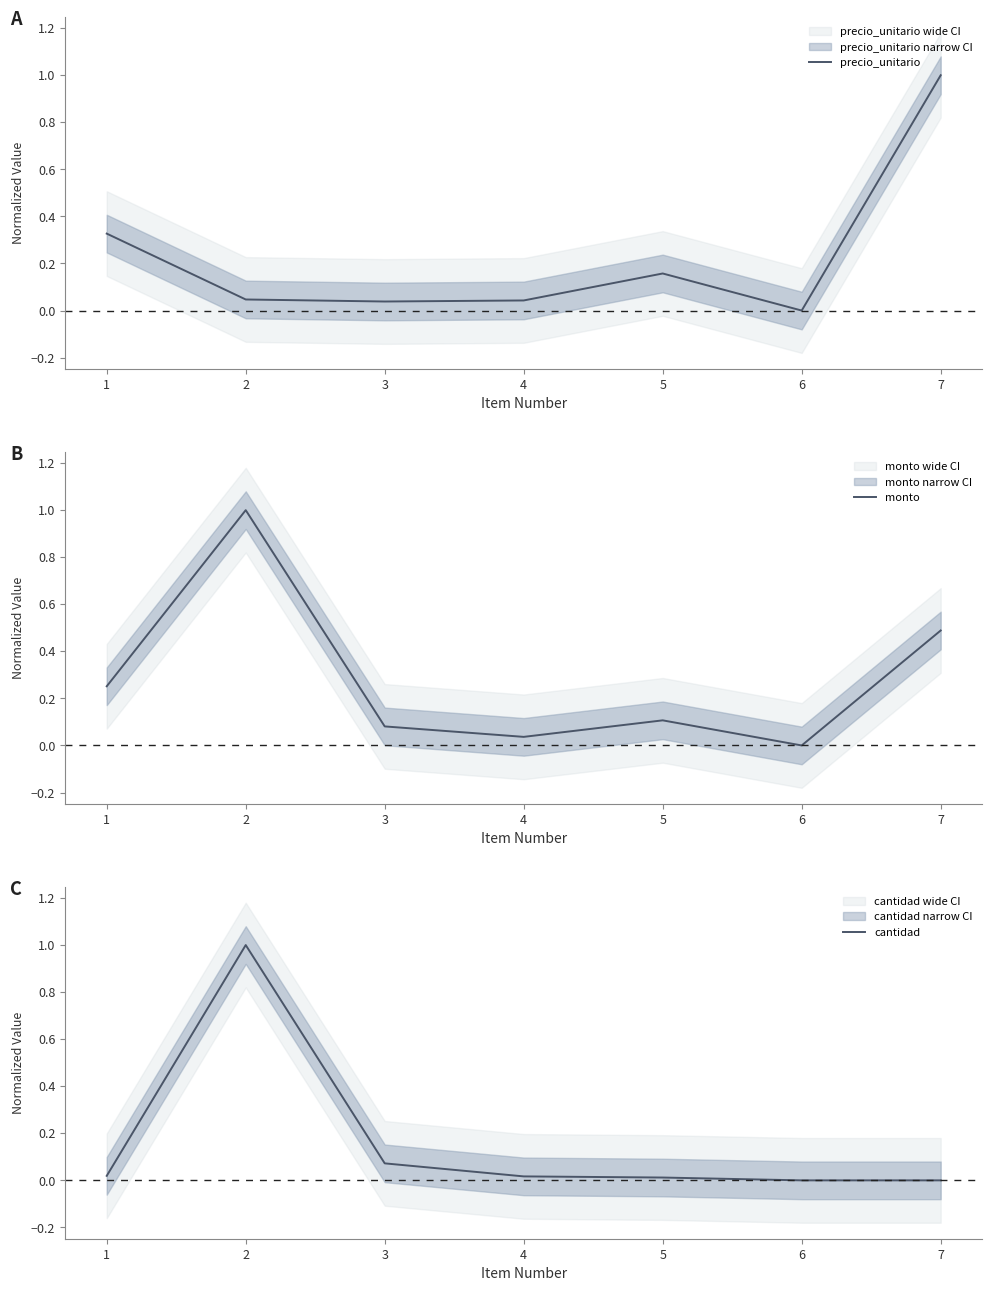

True or false: cantidad and monto intersect in this chart.

False